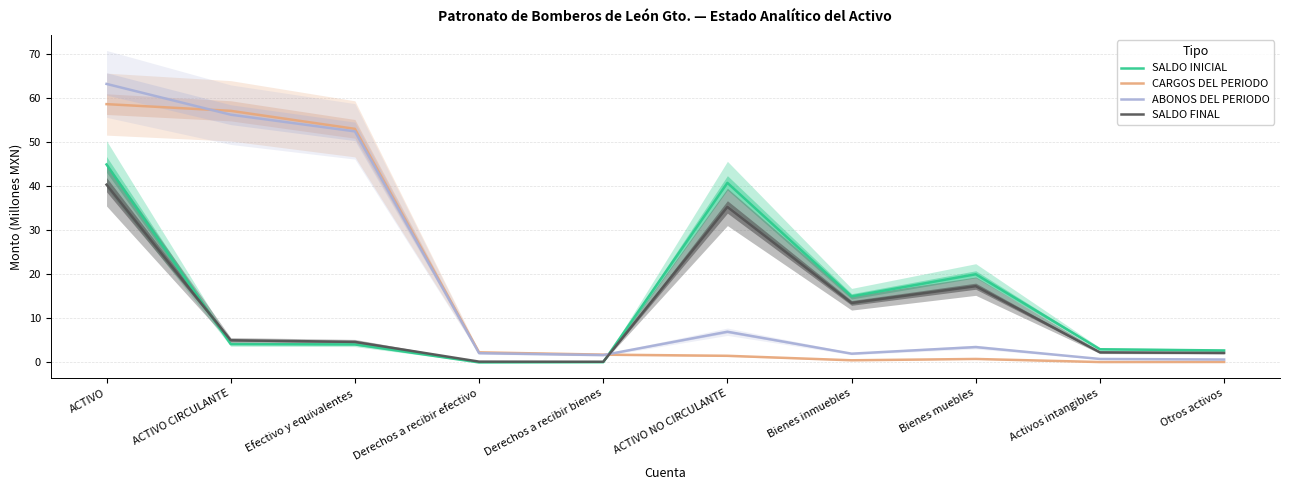

What is the difference between the ABONOS DEL PERIODO values at Derechos a recibir bienes and Derechos a recibir efectivo?

0.4